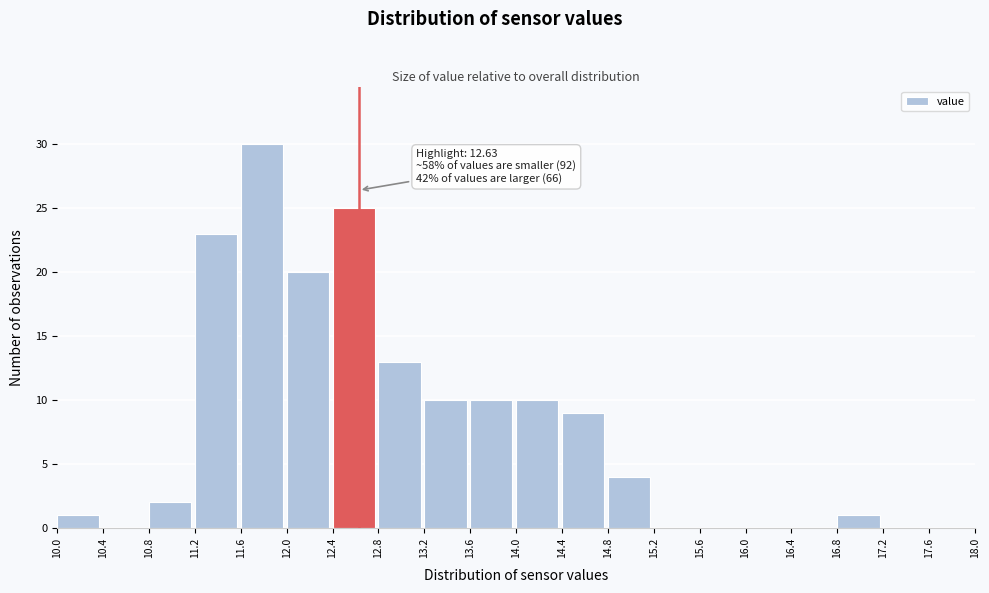

Over which range of the x-axis is the bar tallest?

11.6 to 12.0